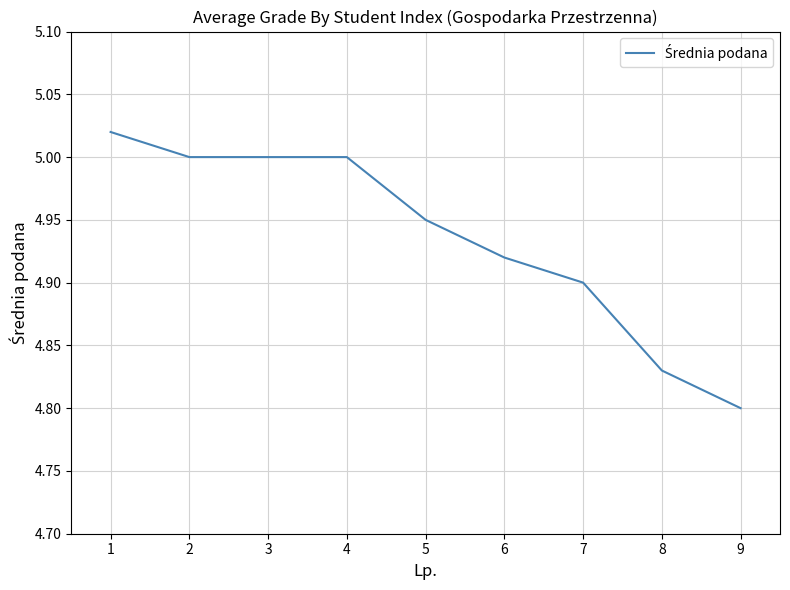

What is the difference between the maximum and minimum values?

0.2